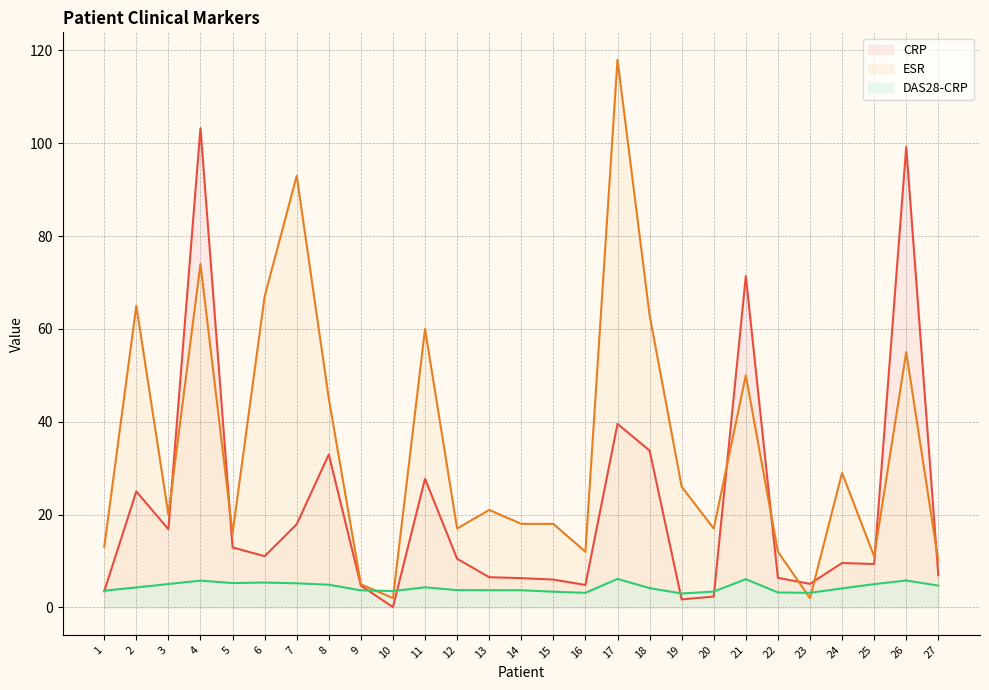

What is the sum of all DAS28-CRP values?

117.4